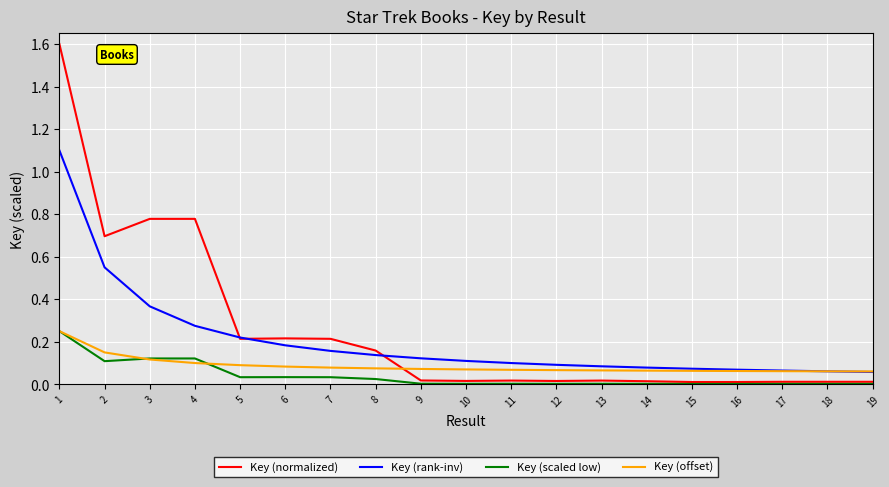

Which series changed the most between 6 and 13?

Key (normalized)